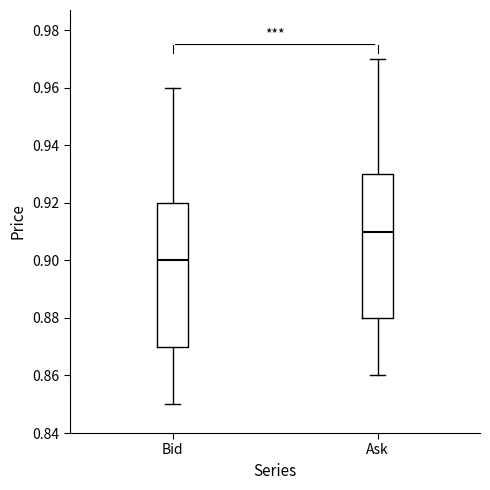

Which box has the highest median line?

Ask